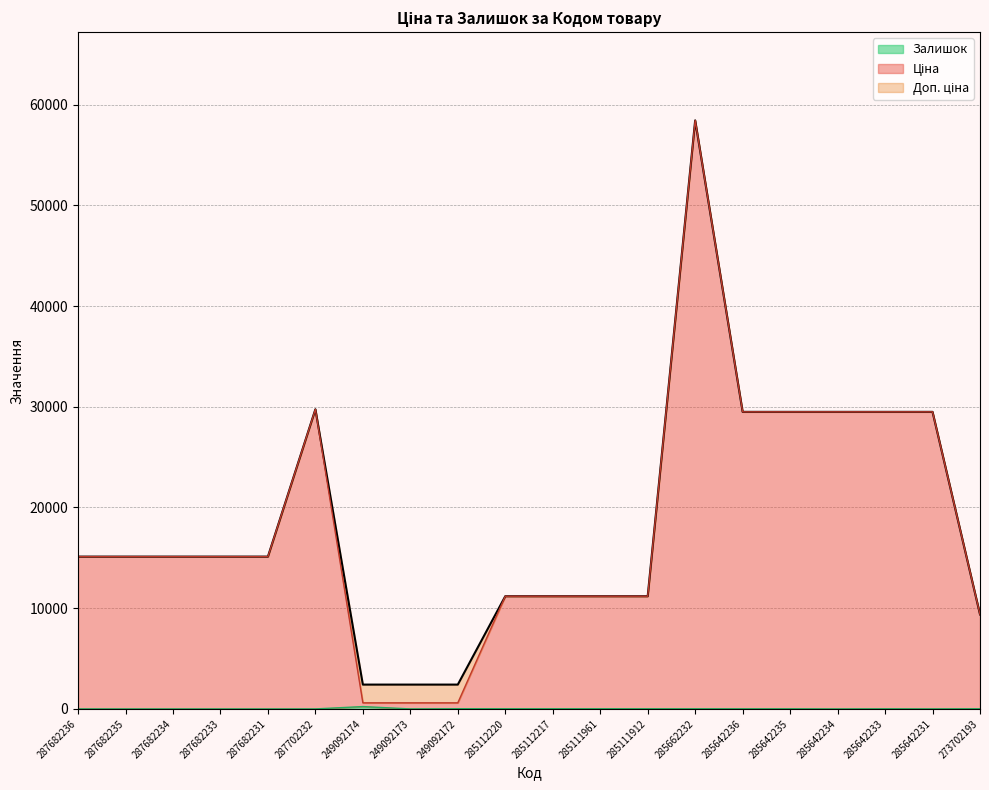

What are all the series names shown in the legend?

Ціна, Доп. ціна, Залишок